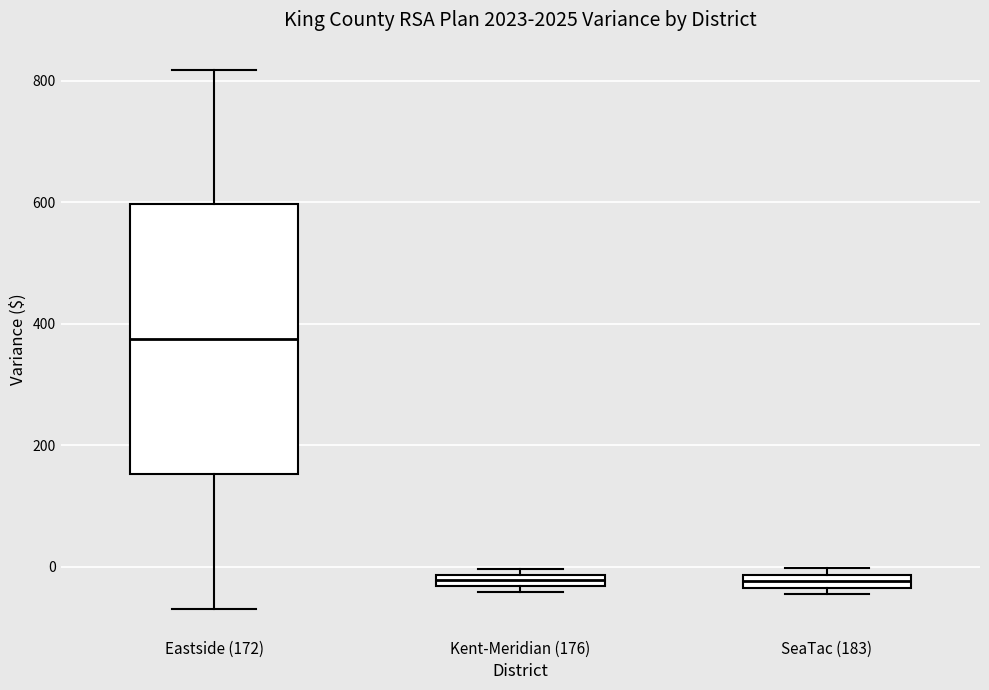

Comparing the boxes themselves (not the whiskers), which one is the tallest?

Eastside (172)